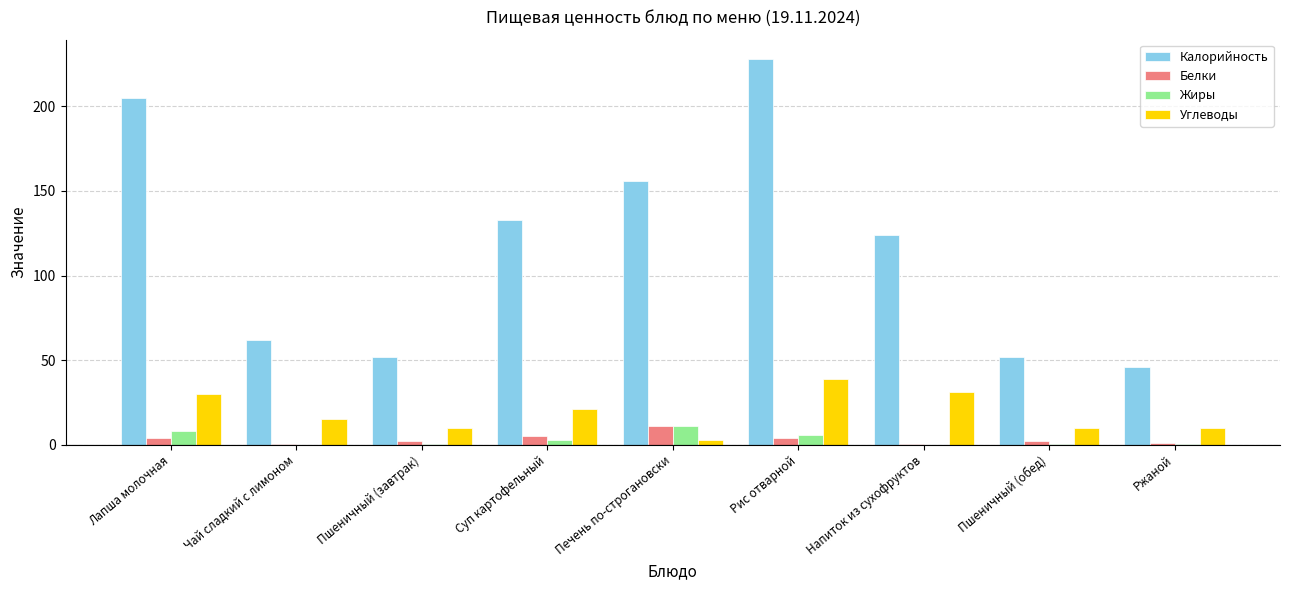

What is the average value of the Белки series?

3.3